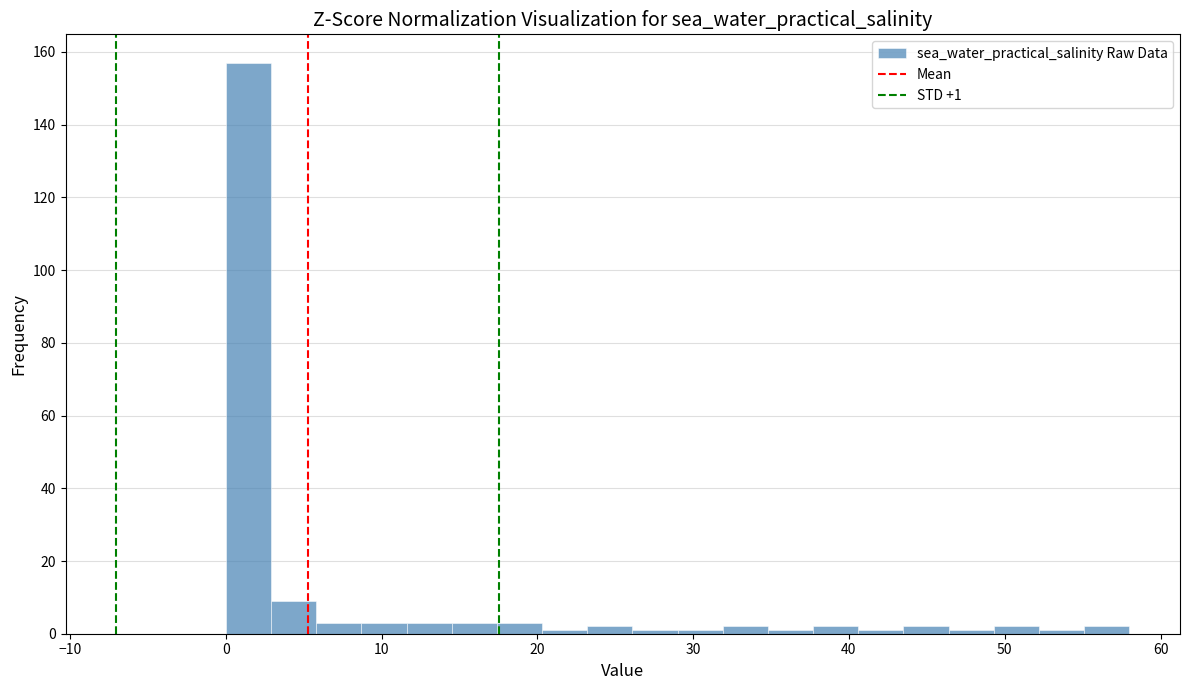

Read against the x-axis, roughly where is the centre of the tallest bar?

1